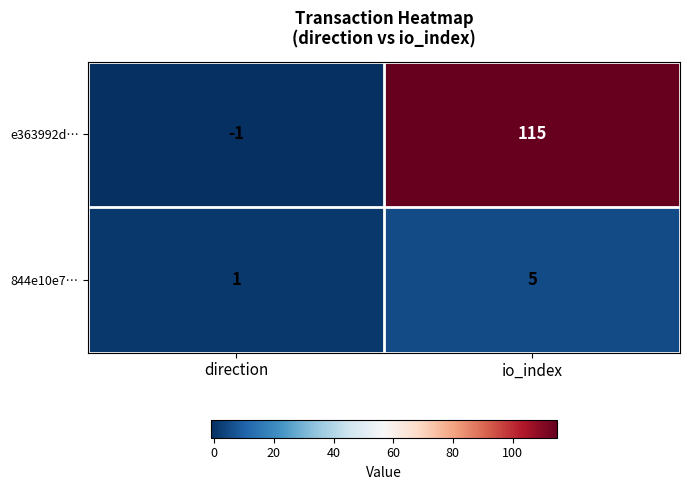

Reading left to right, extract all data points from this chart.

e363992d…: direction=-1	io_index=115
844e10e7…: direction=1	io_index=5